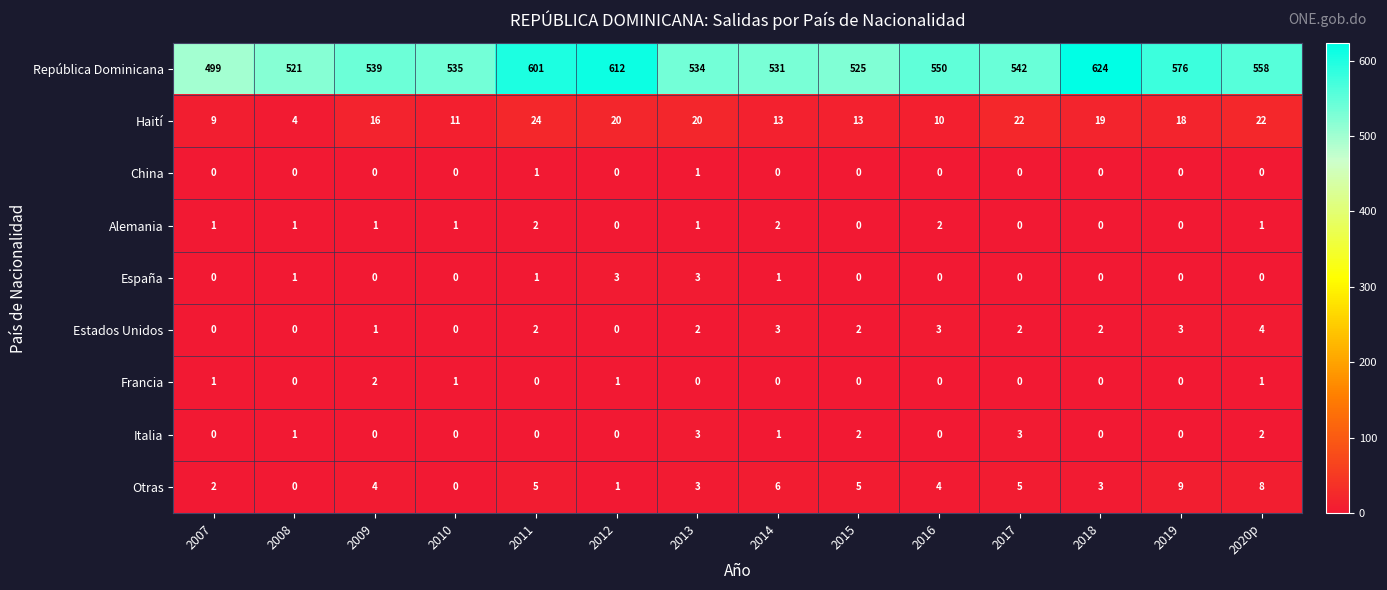

How many categories are shown in the chart?

14